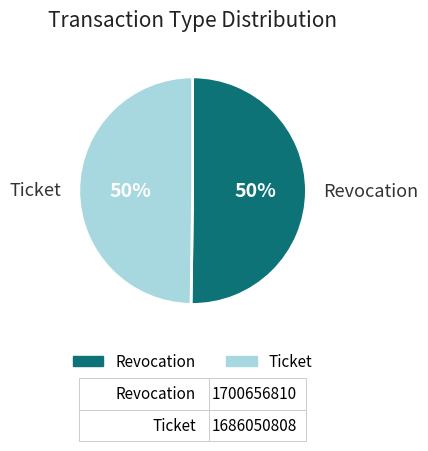

Approximately how many times larger is the value at Ticket compared to Revocation?

1.0